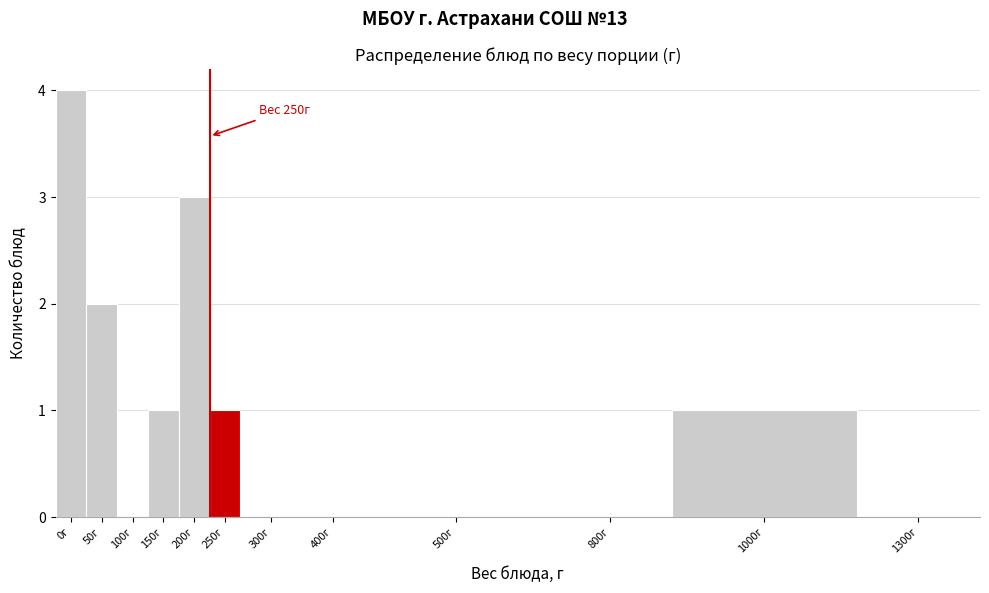

Reading left to right, what are all the values shown in this chart?

0г=4	50г=2	100г=0	150г=1	200г=3	250г=1	300г=0	400г=0	500г=0	800г=0	1000г=1	1300г=0